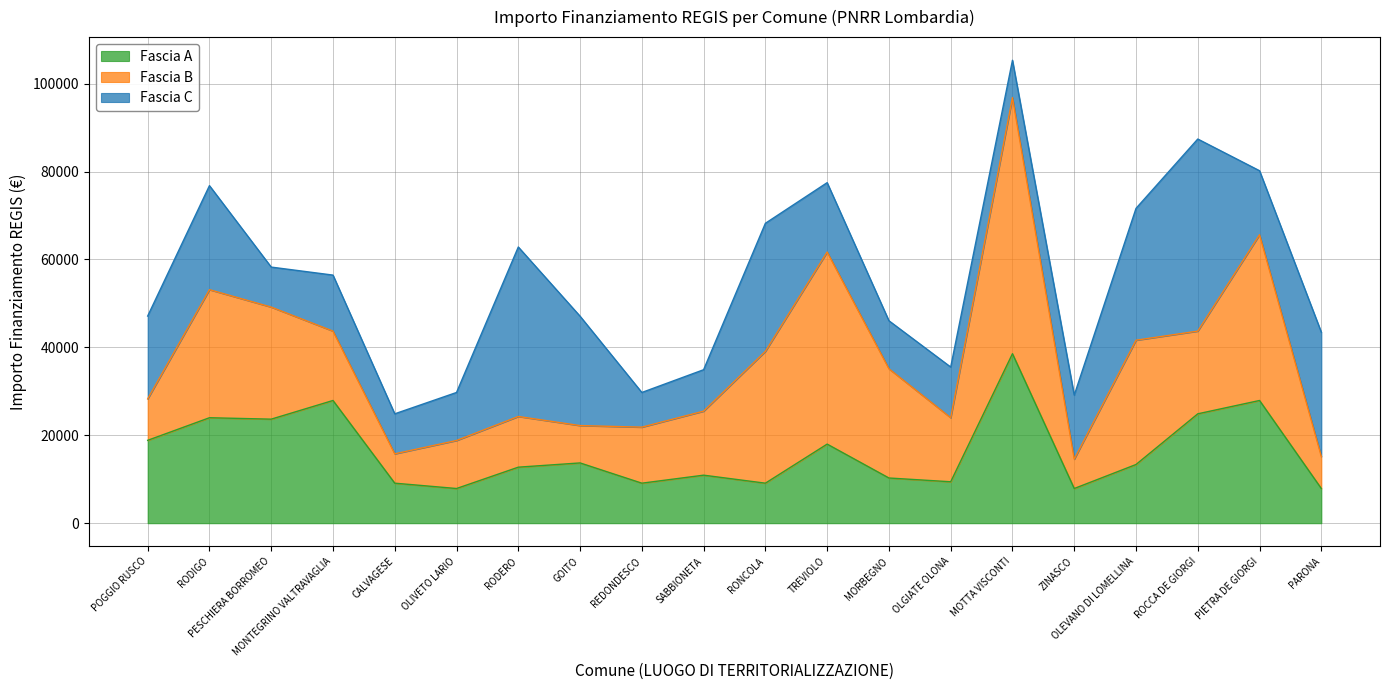

What is the difference between the highest and lowest values at SABBIONETA?

5141